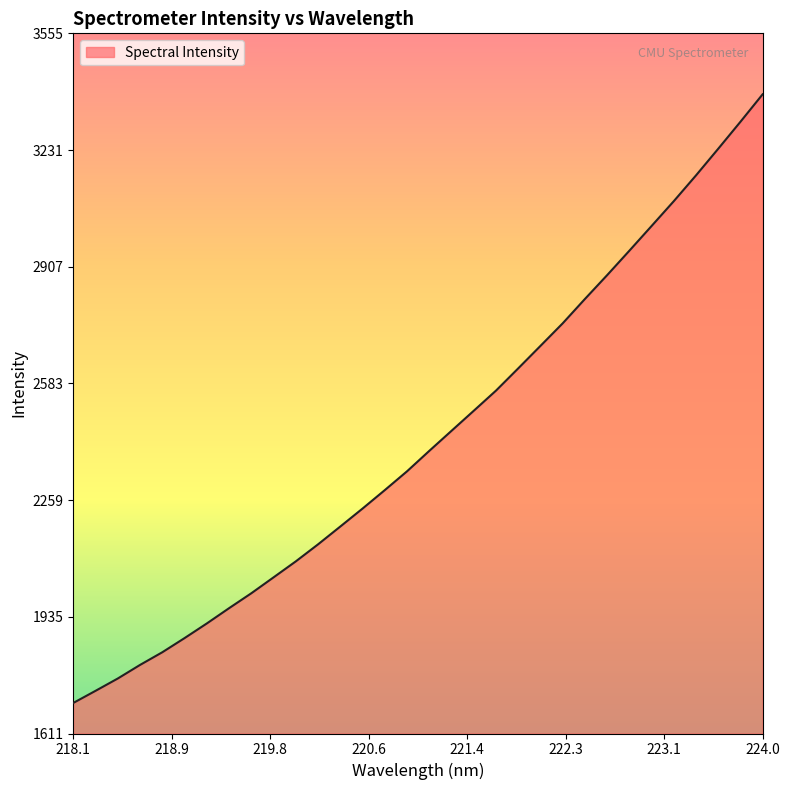

What is the smallest value displayed?

1696.0